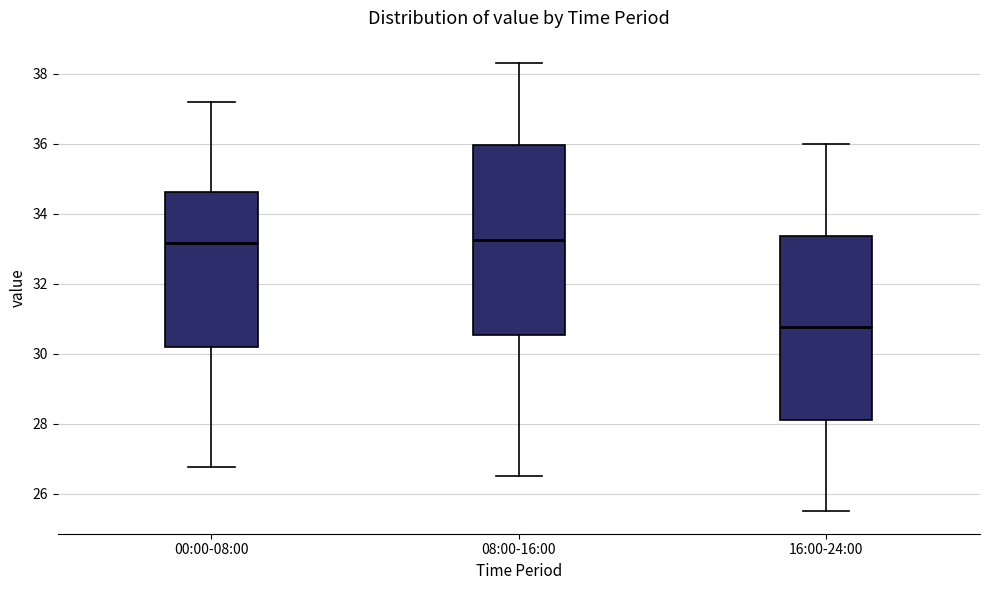

Where is the lower edge of the box for 08:00-16:00 on the y-axis? The values are not printed on the chart, so give them approximately, as read against the axis.

30.6